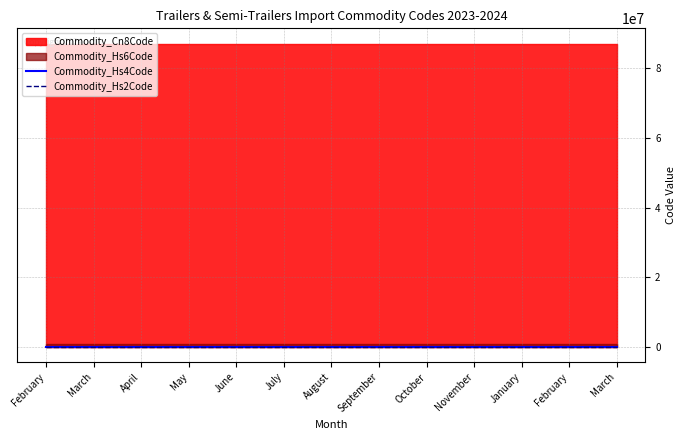

Which category has the highest value across all series?

February